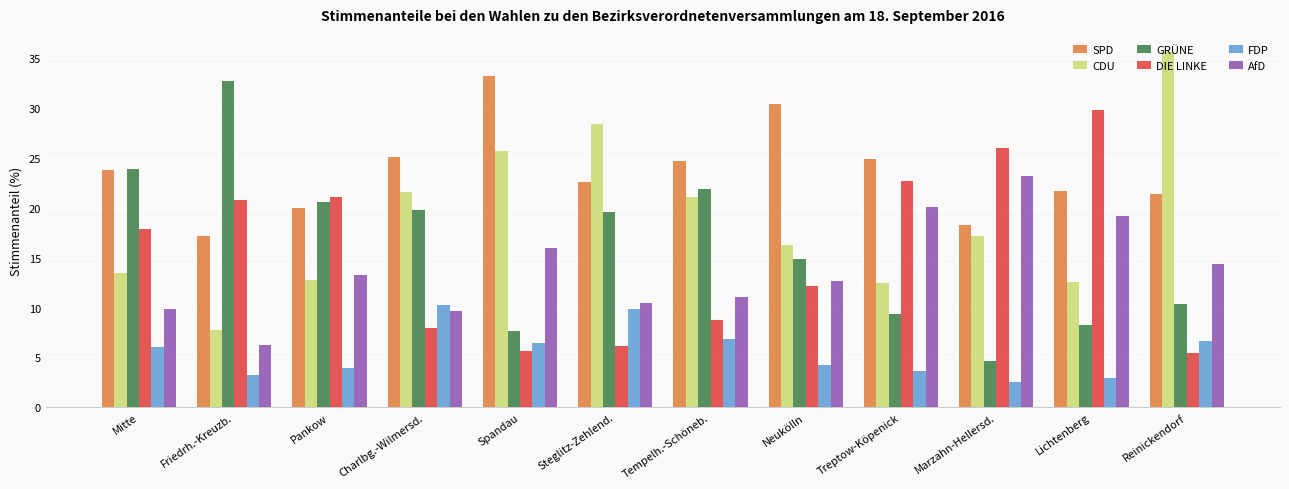

At which category is the sum across all series the highest?

Steglitz-Zehlend.